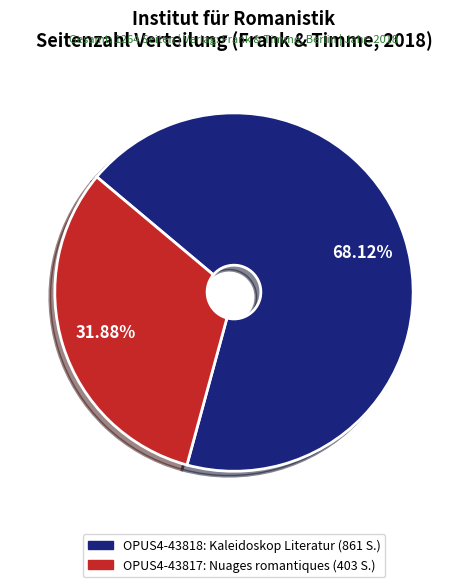

Does OPUS4-43817 represent more than half of the total?

No